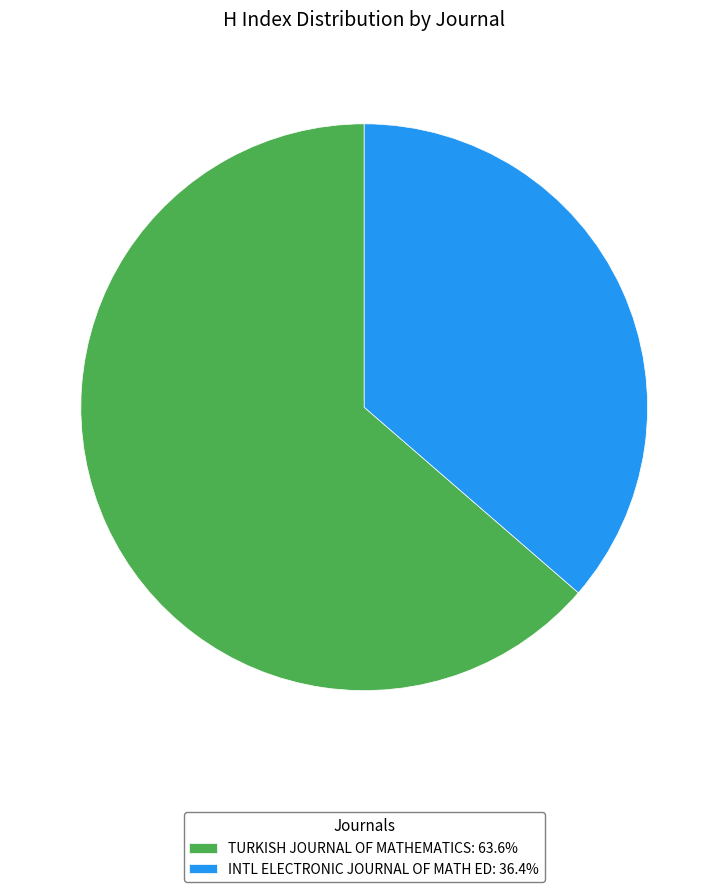

Is INTL ELECTRONIC JOURNAL OF MATH ED: 36.4% the majority of the pie?

No